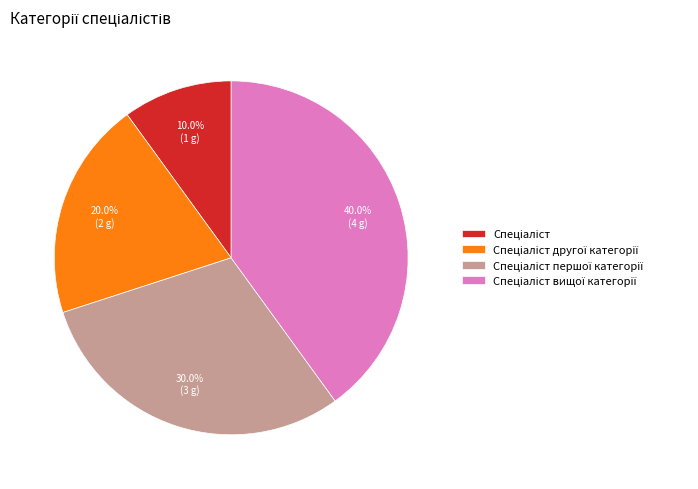

Is there any slice that represents more than half of the pie?

No